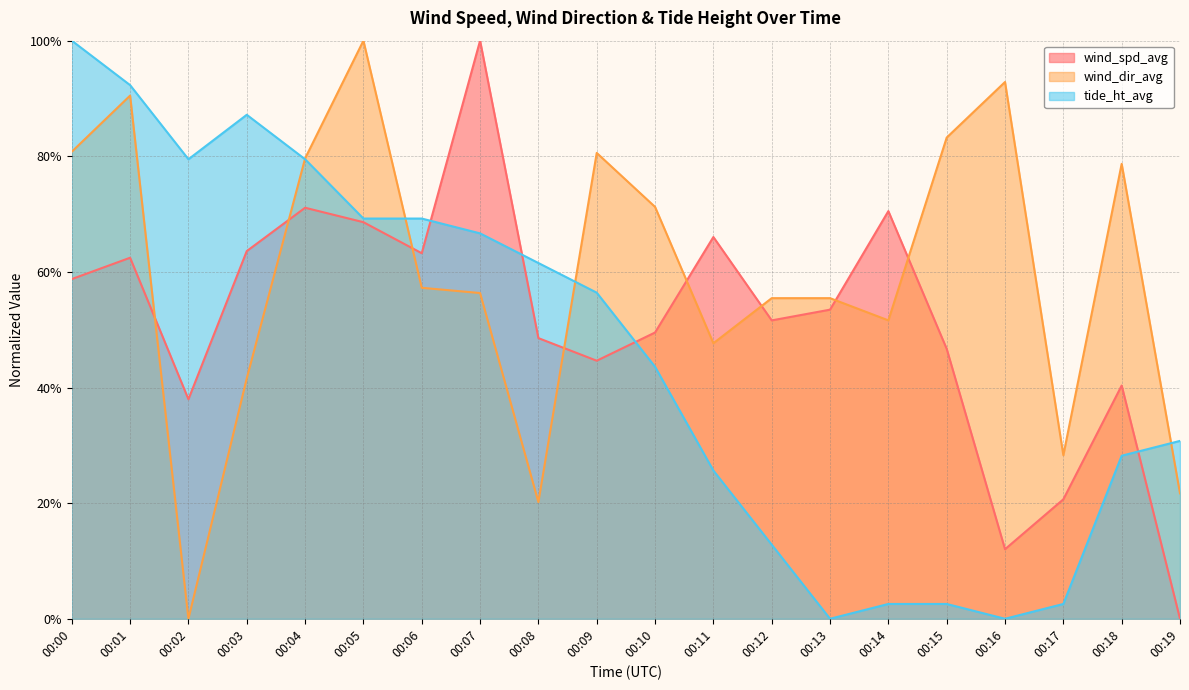

What is the difference between the maximum and minimum values in the tide_ht_avg series?

1.0